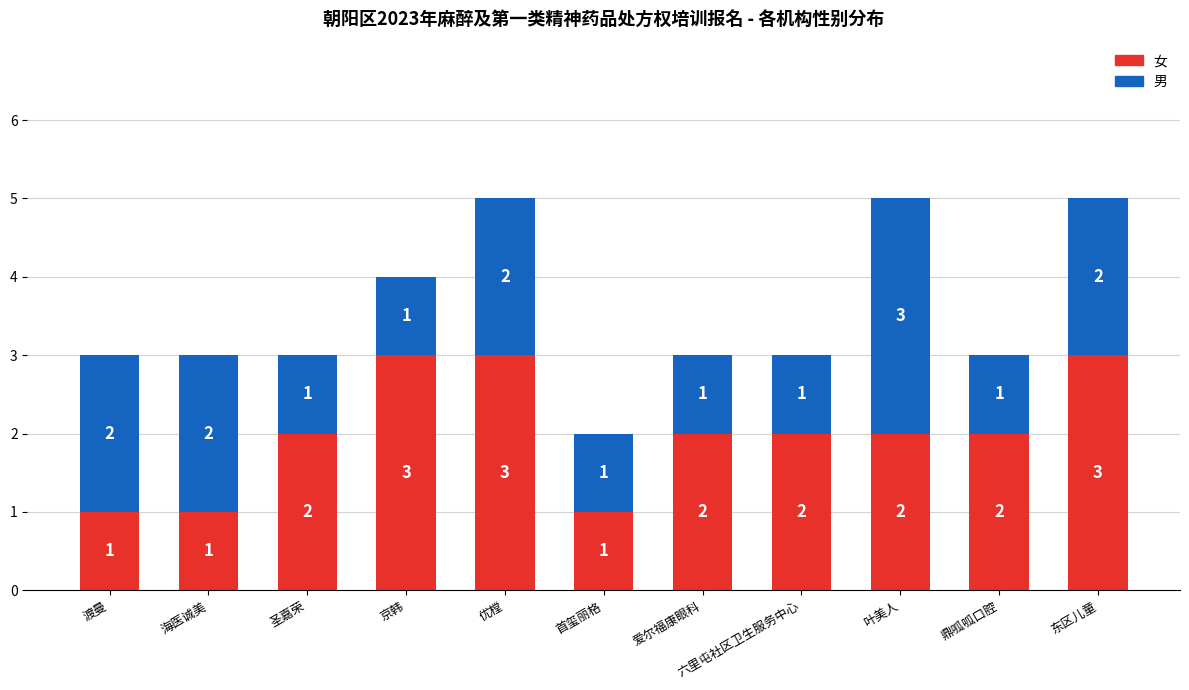

True or false: 女 has a value of 0 at 渡曼.

False